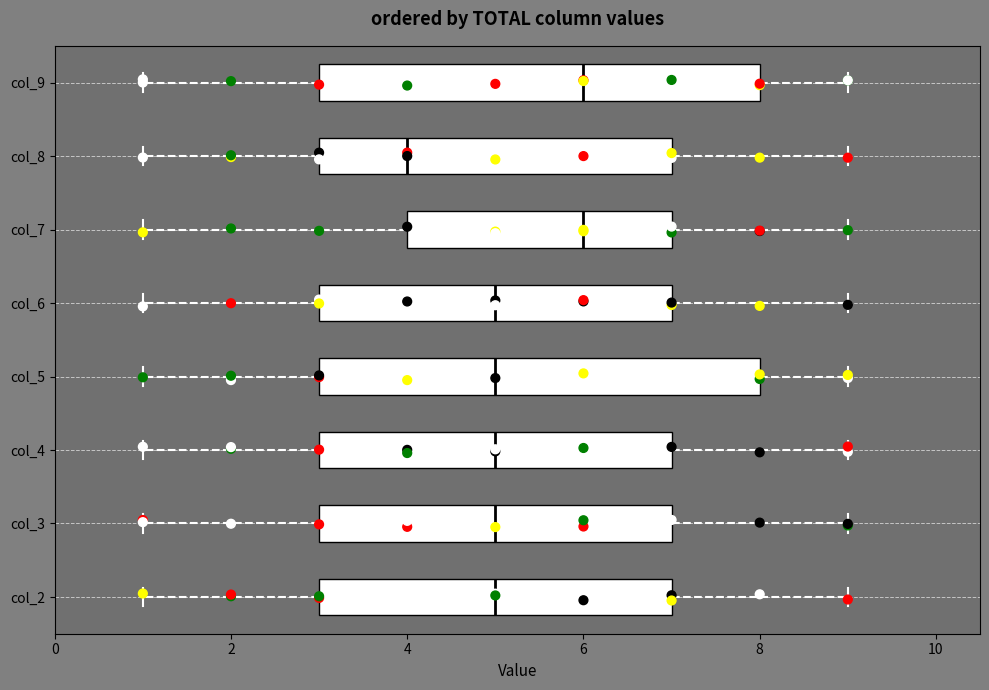

Reading bottom to top, transcribe this box plot: for each box, give where its median line is, the range the box spans, and where its two whiskers end, as read against the x-axis. The values are not printed on the chart, so give them approximately, as read against the axis.

col_2: median 5, box 3 to 7, whiskers 1 to 9
col_3: median 5, box 3 to 7, whiskers 1 to 9
col_4: median 5, box 3 to 7, whiskers 1 to 9
col_5: median 5, box 3 to 8, whiskers 1 to 9
col_6: median 5, box 3 to 7, whiskers 1 to 9
col_7: median 6, box 4 to 7, whiskers 1 to 9
col_8: median 4, box 3 to 7, whiskers 1 to 9
col_9: median 6, box 3 to 8, whiskers 1 to 9